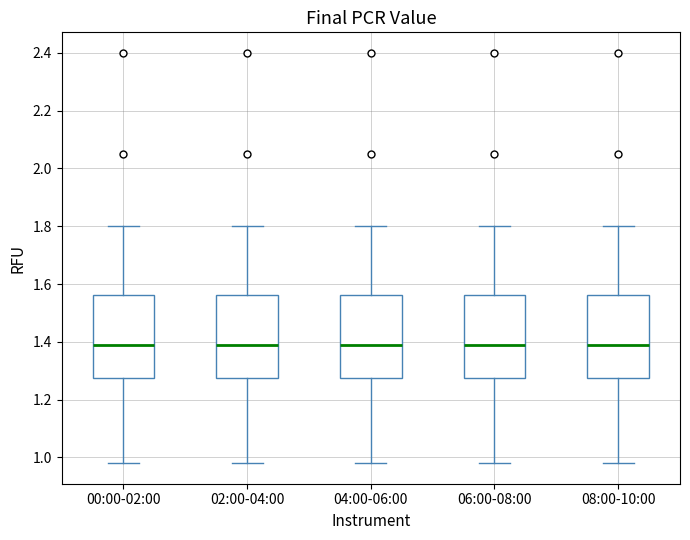

Reading left to right, transcribe this box plot: for each box, give where its median line is, the range the box spans, and where its two whiskers end, as read against the y-axis. The values are not printed on the chart, so give them approximately, as read against the axis.

00:00-02:00: median 1.40, box 1.28 to 1.56, whiskers 0.98 to 1.80
02:00-04:00: median 1.40, box 1.28 to 1.56, whiskers 0.98 to 1.80
04:00-06:00: median 1.40, box 1.28 to 1.56, whiskers 0.98 to 1.80
06:00-08:00: median 1.40, box 1.28 to 1.56, whiskers 0.98 to 1.80
08:00-10:00: median 1.40, box 1.28 to 1.56, whiskers 0.98 to 1.80